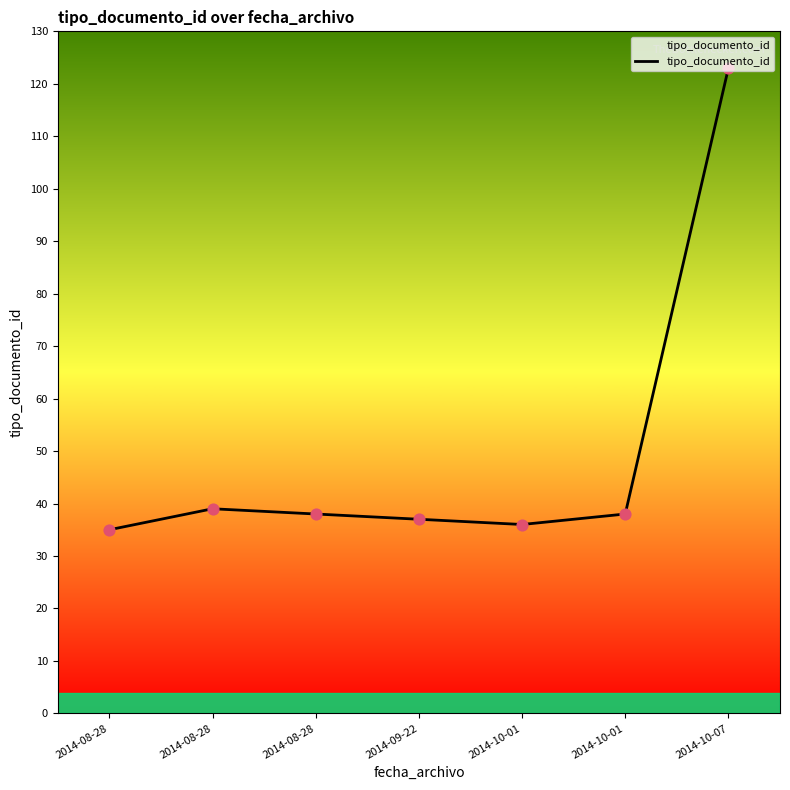

Between 2014-08-28 and 2014-10-01, which is larger?

2014-08-28